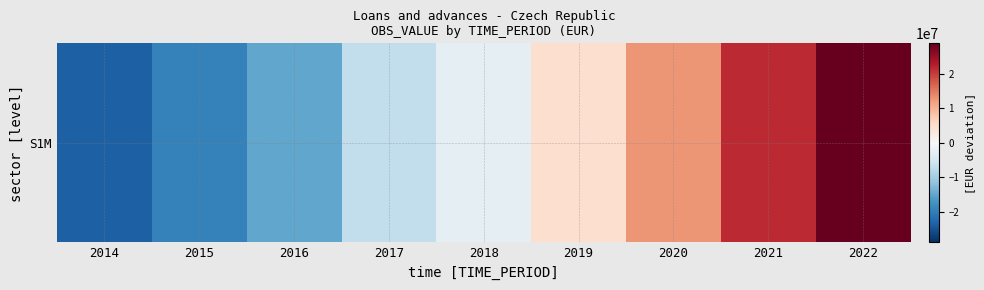

Reading left to right, list all the values displayed in this chart.

-23477630.8	-19465736.8	-15013618.8	-7176392.8	-2804284.8	4887052.2	12797635.2	21431527.2	28821449.2